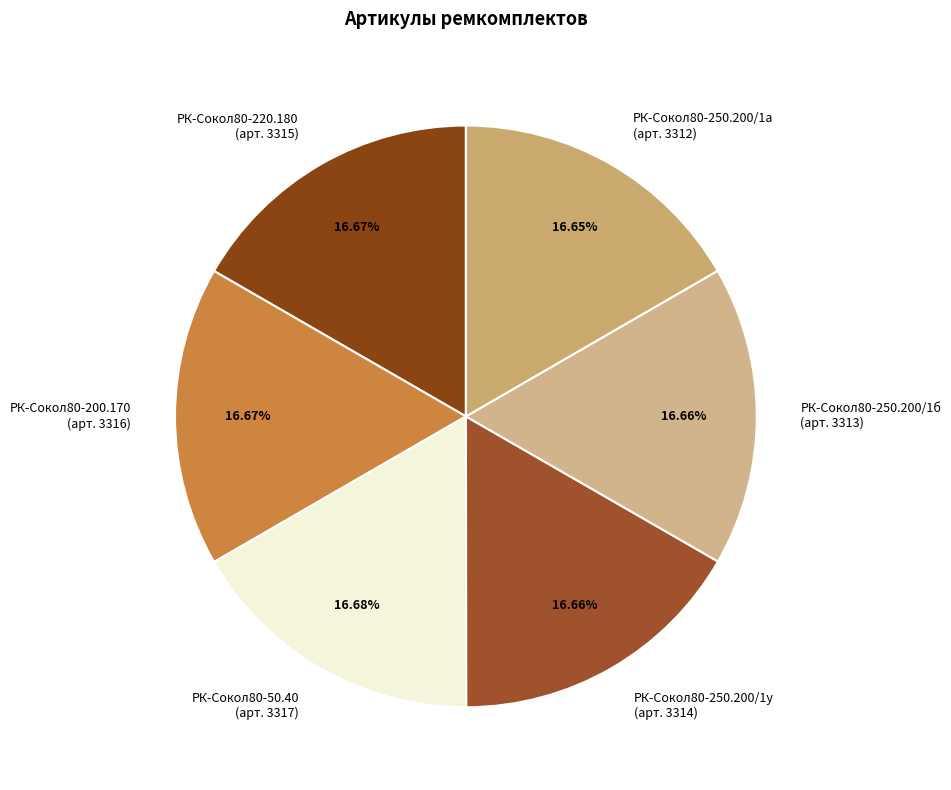

Is РК-Сокол80-220.180 (арт. 3315) the majority of the pie?

No